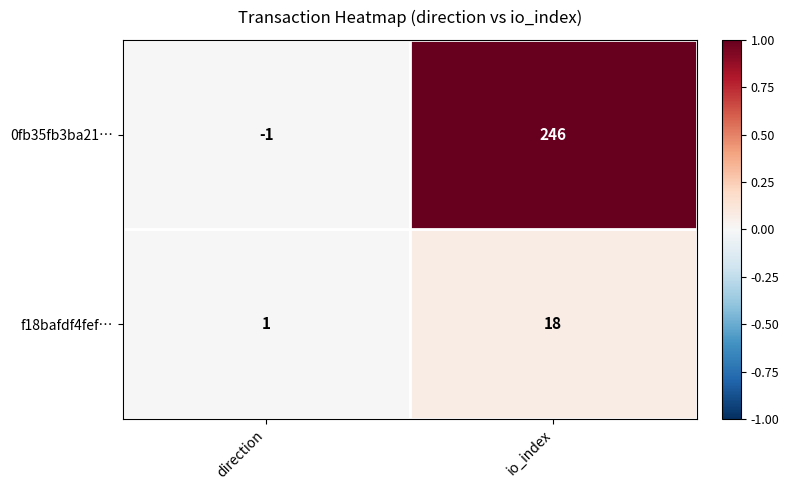

Is it true that f18bafdf4fef… equals 18 at io_index?

True